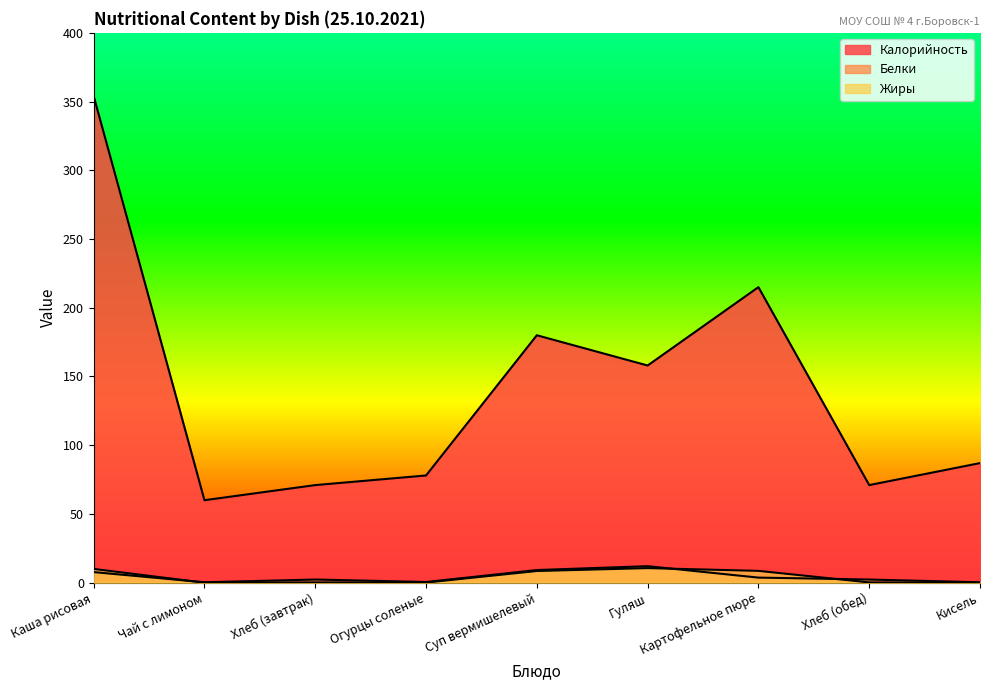

True or false: Жиры and Калорийность intersect in this chart.

False